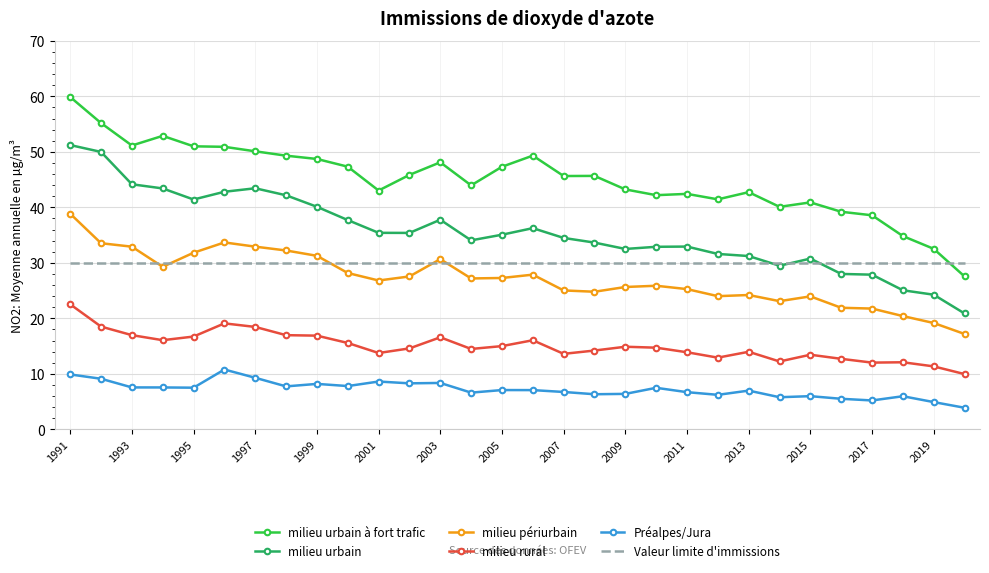

What is the maximum value shown in the chart?

59.9